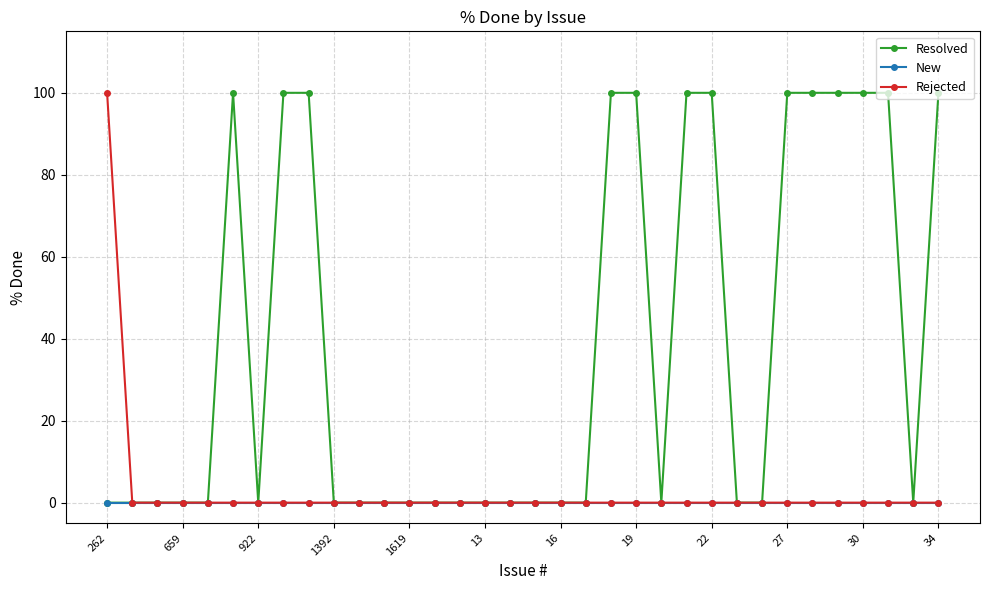

At how many categories does at least one series exceed 54?

14